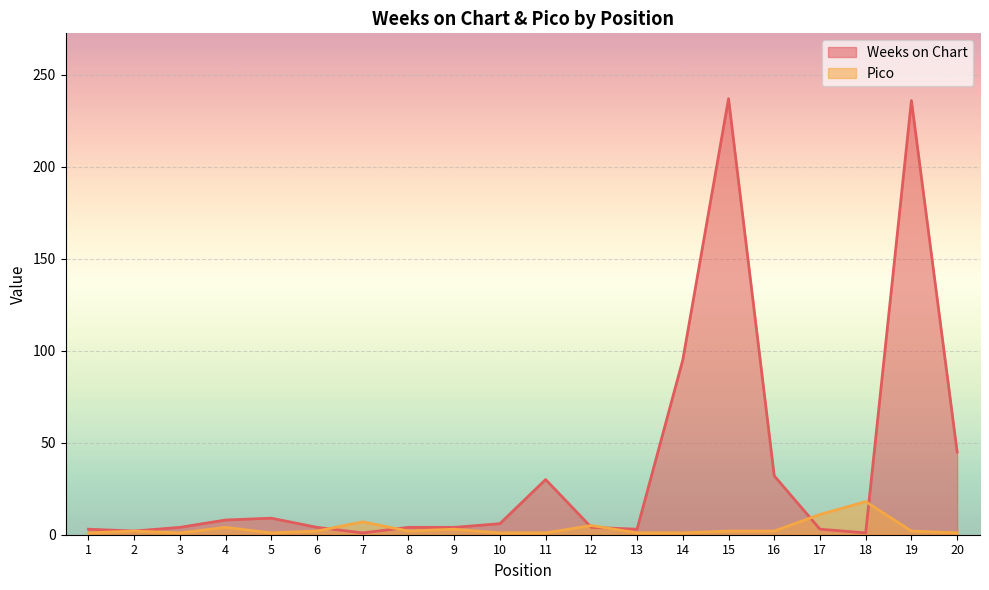

At which label does Pico reach its minimum?

1